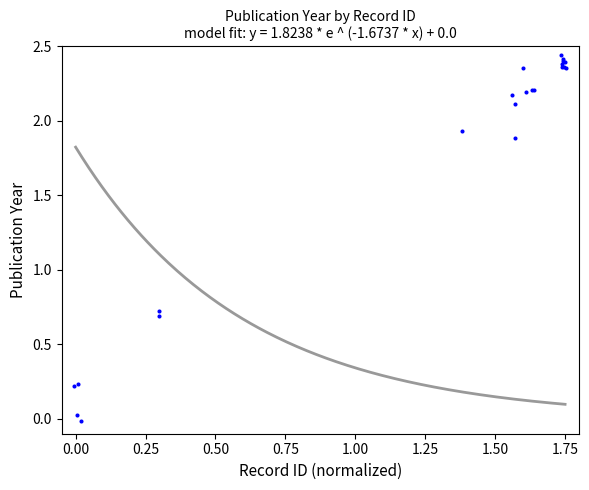

What Y value in the scatter plot is closest to 1?

0.7